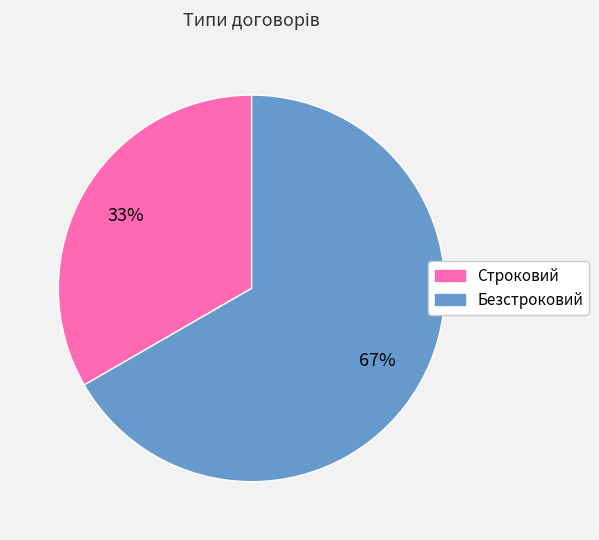

To the nearest percent, what is the average slice percentage?

50%